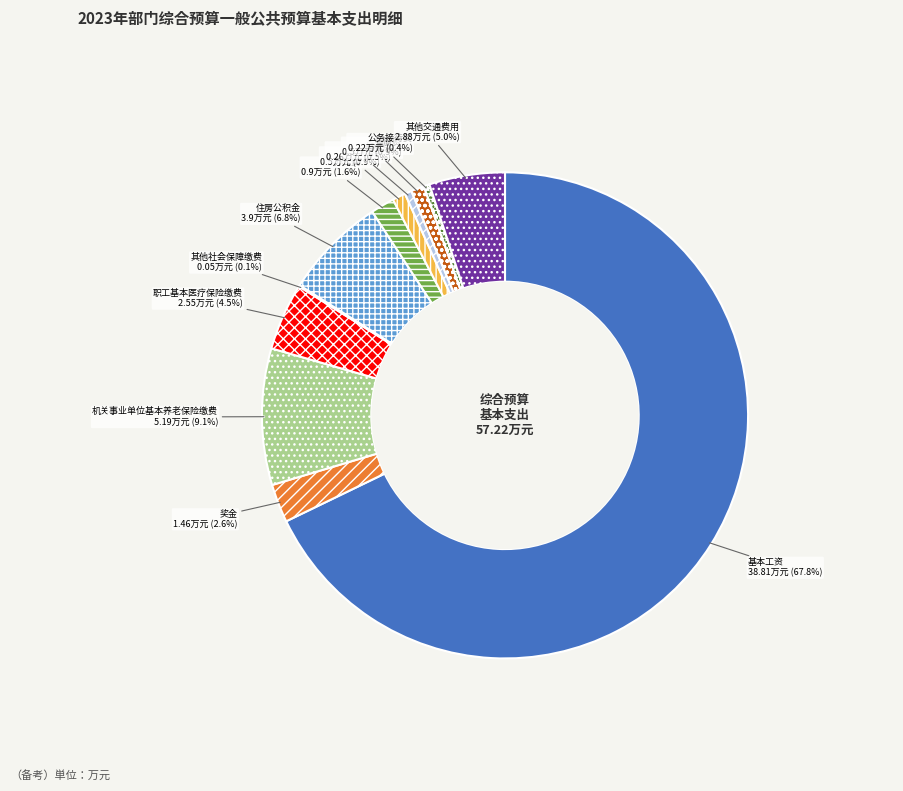

The 住房公积金 slice represents 7% of the pie. True or false?

True